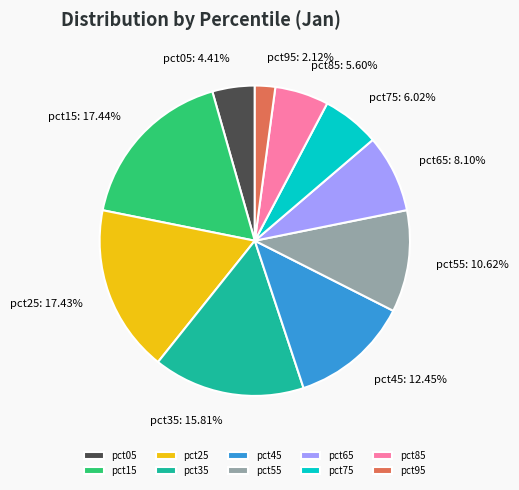

What is the smallest slice in the pie chart?

pct95